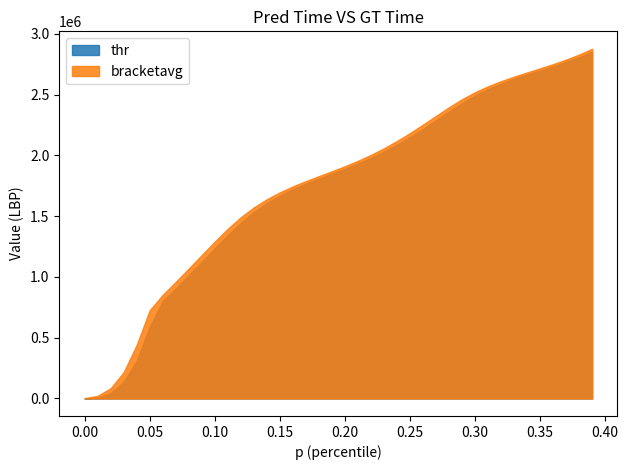

What is the sum of the bracketavg values at 38 and 37?

5618354.7